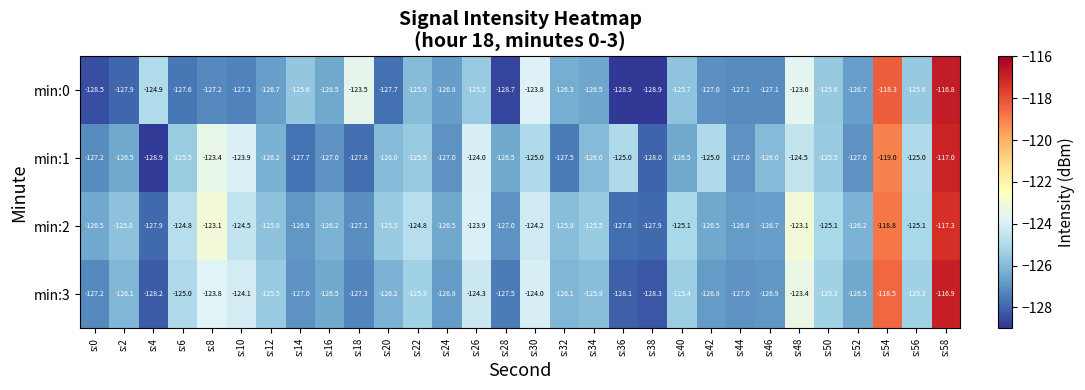

Which category has the highest value in the min:3 series?

s:58